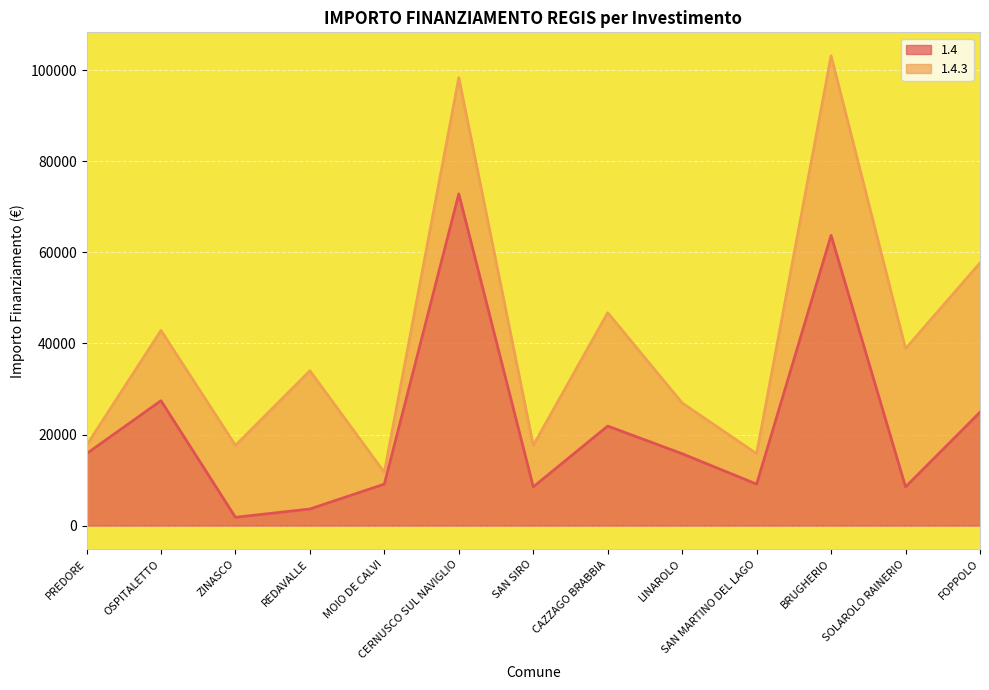

How many data points are less than 15782?

6